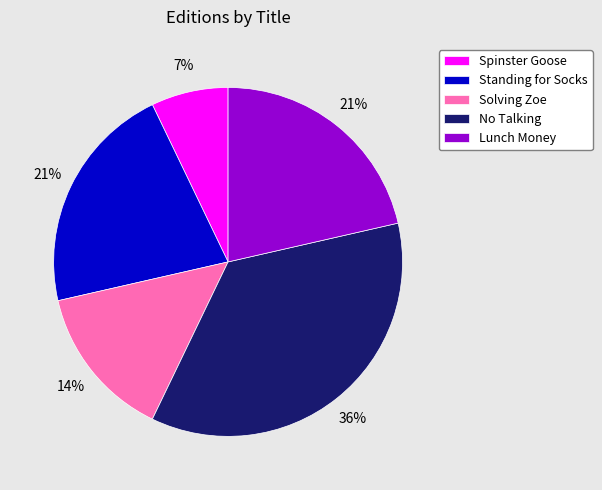

Does any single category account for the majority?

No